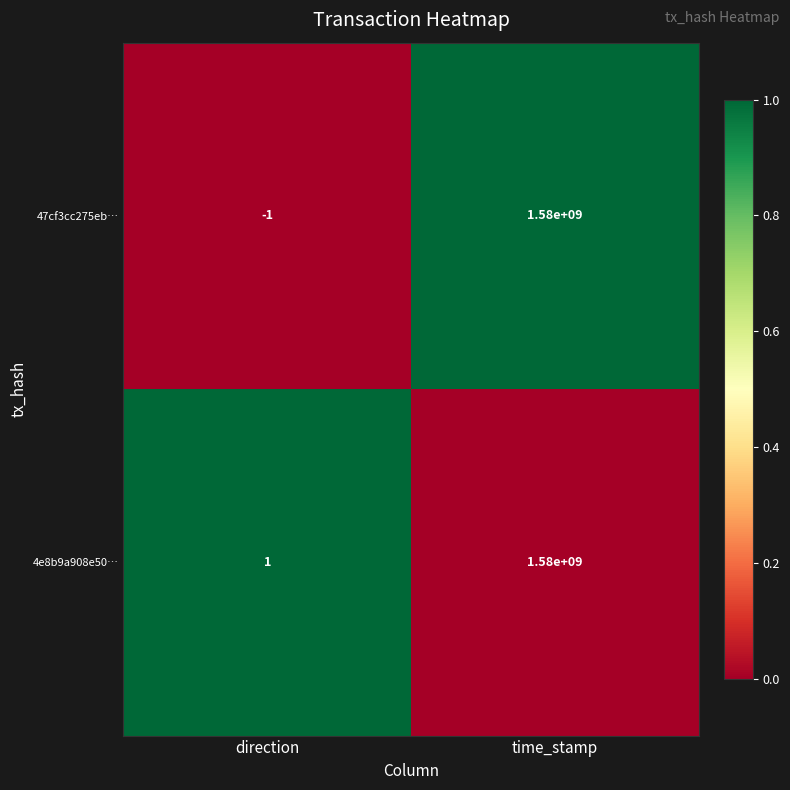

True or false: 4e8b9a908e50… has a value of 1580000000 at time_stamp.

True